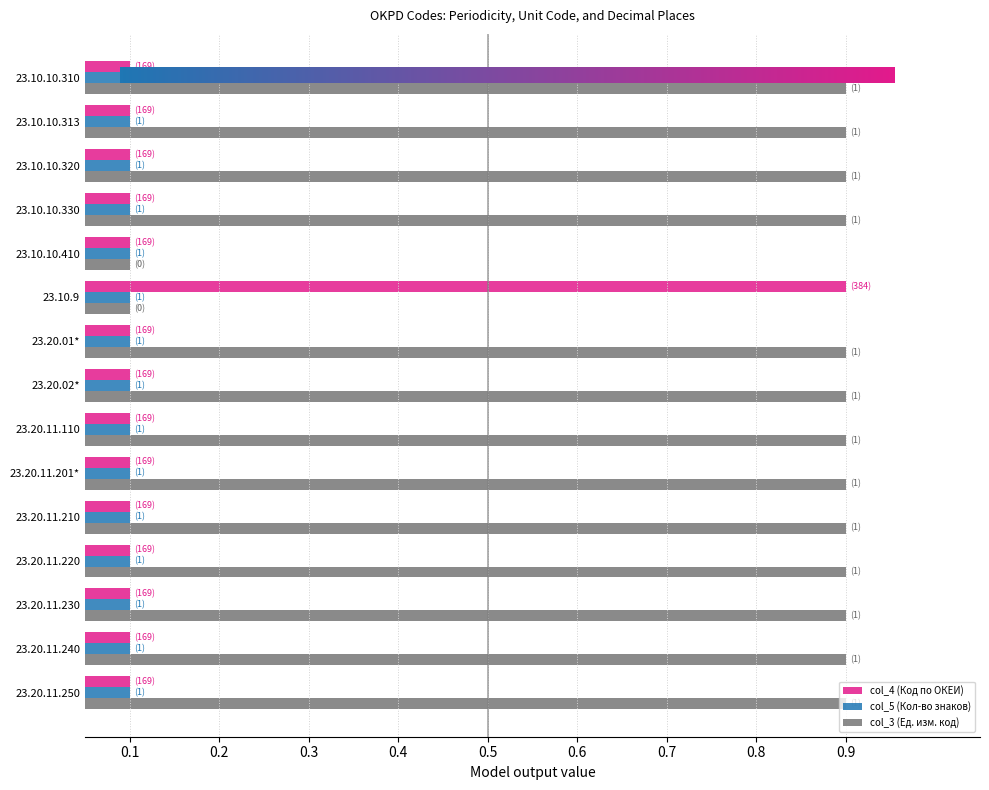

What are all the series names shown in the legend?

col_4 (Код по ОКЕИ), col_5 (Кол-во знаков), col_3 (Ед. изм. код)